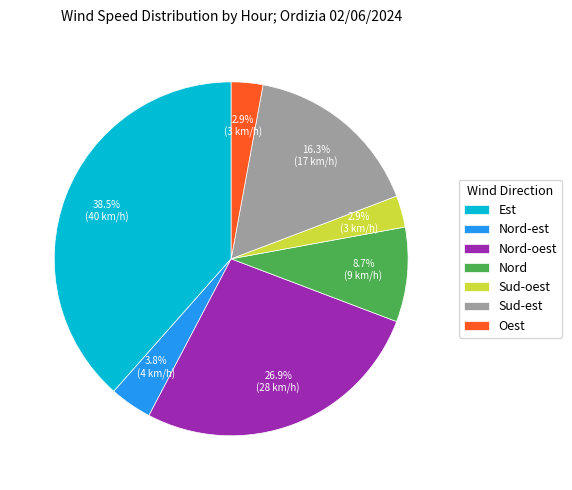

Count the number of slices in the pie.

7